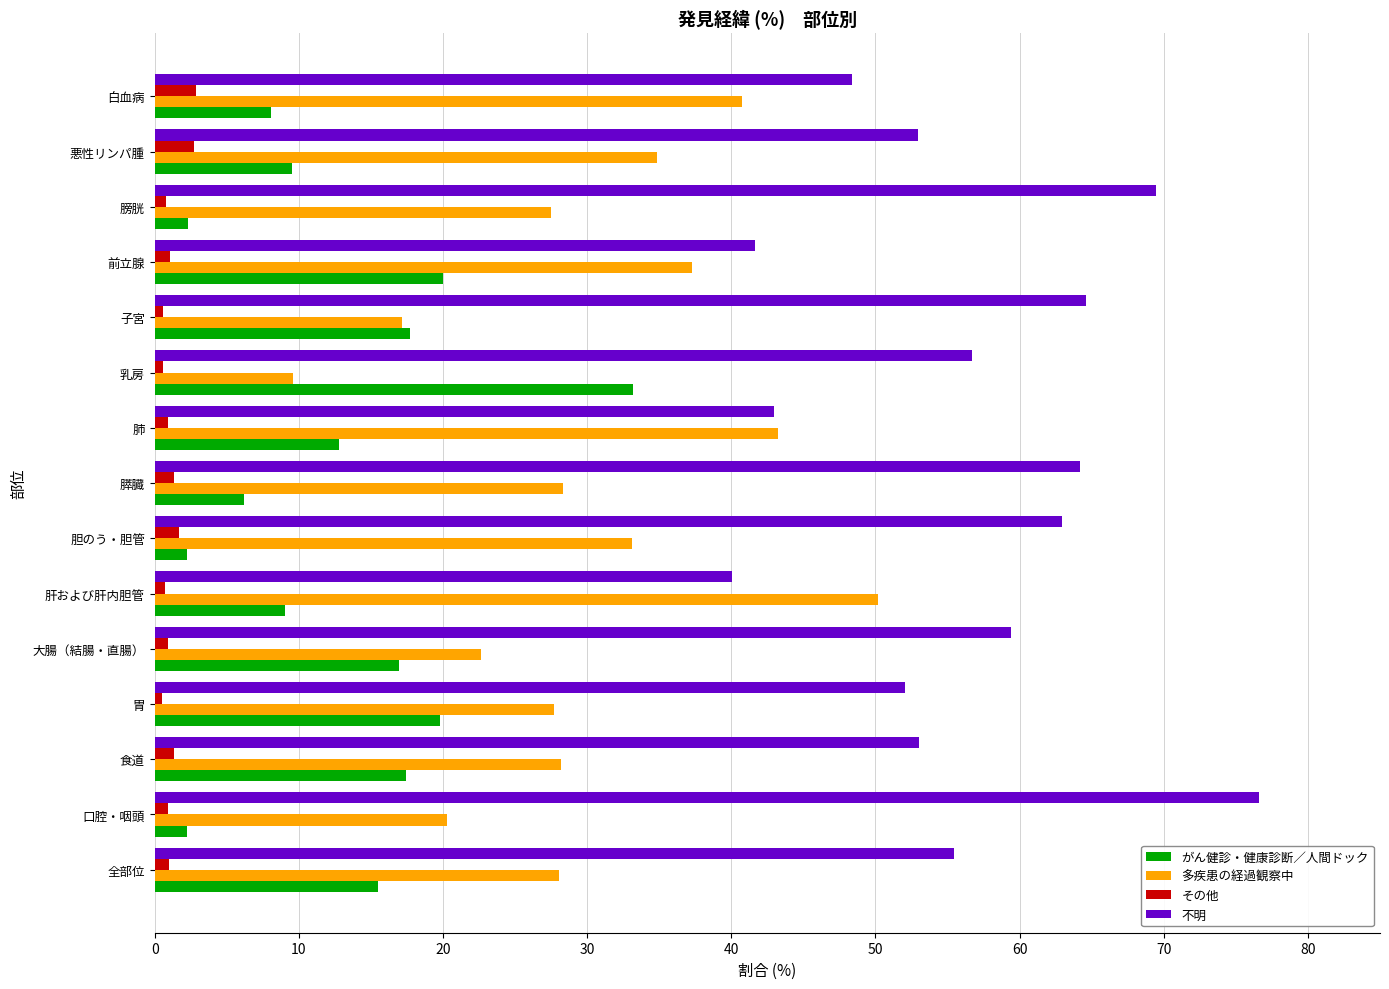

List the series in order of their peak value, highest first.

不明, 多疾患の経過観察中, がん健診・健康診断／人間ドック, その他